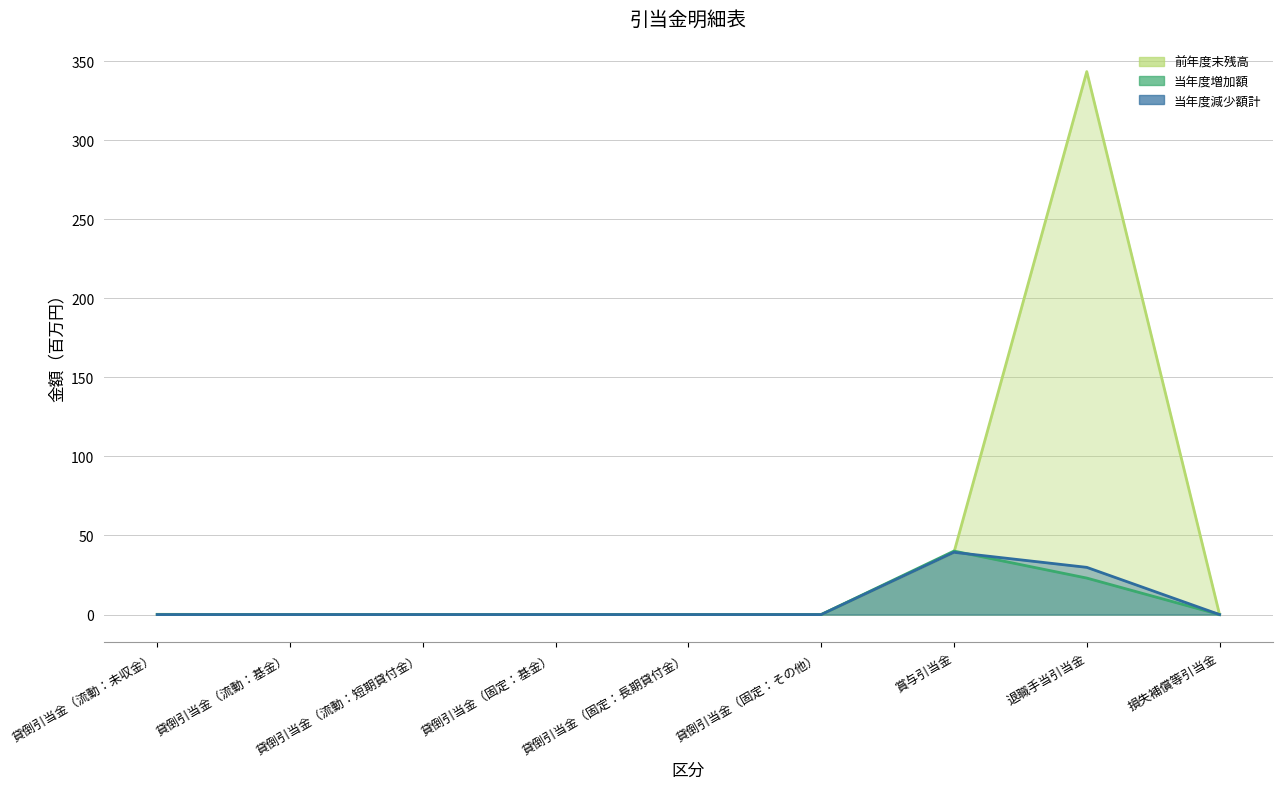

How many positive values does the 前年度末残高 series have?

3